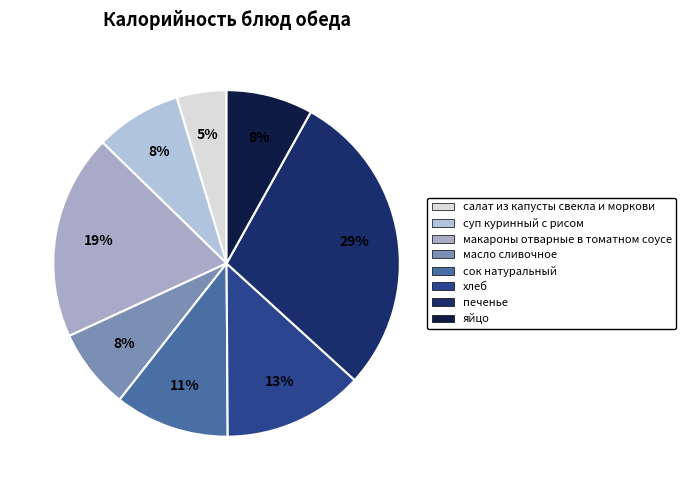

What percentage do хлеб and салат из капусты свекла и моркови together represent?

17.8%